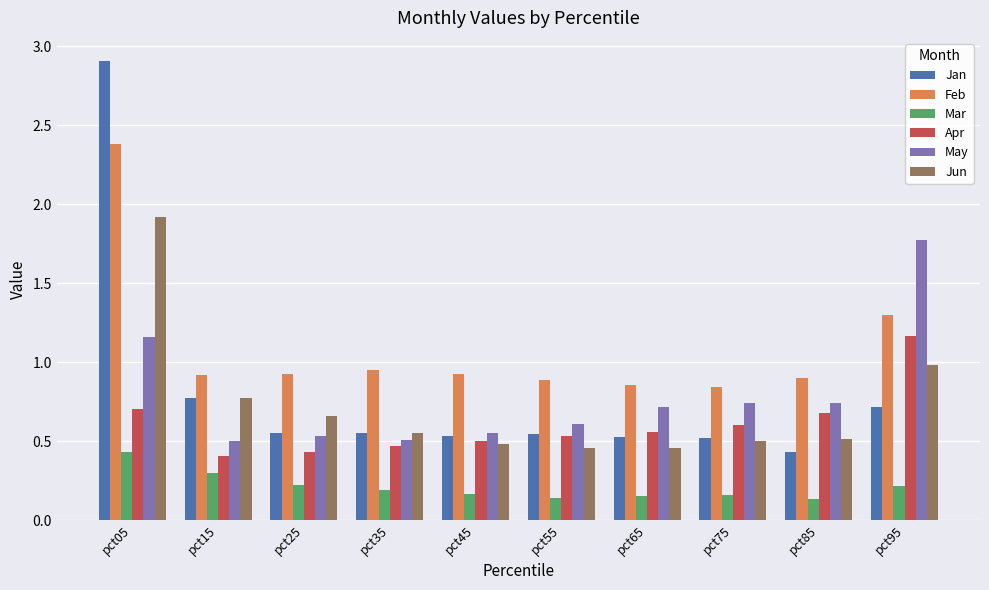

How many Mar values are between 0 and 1?

10